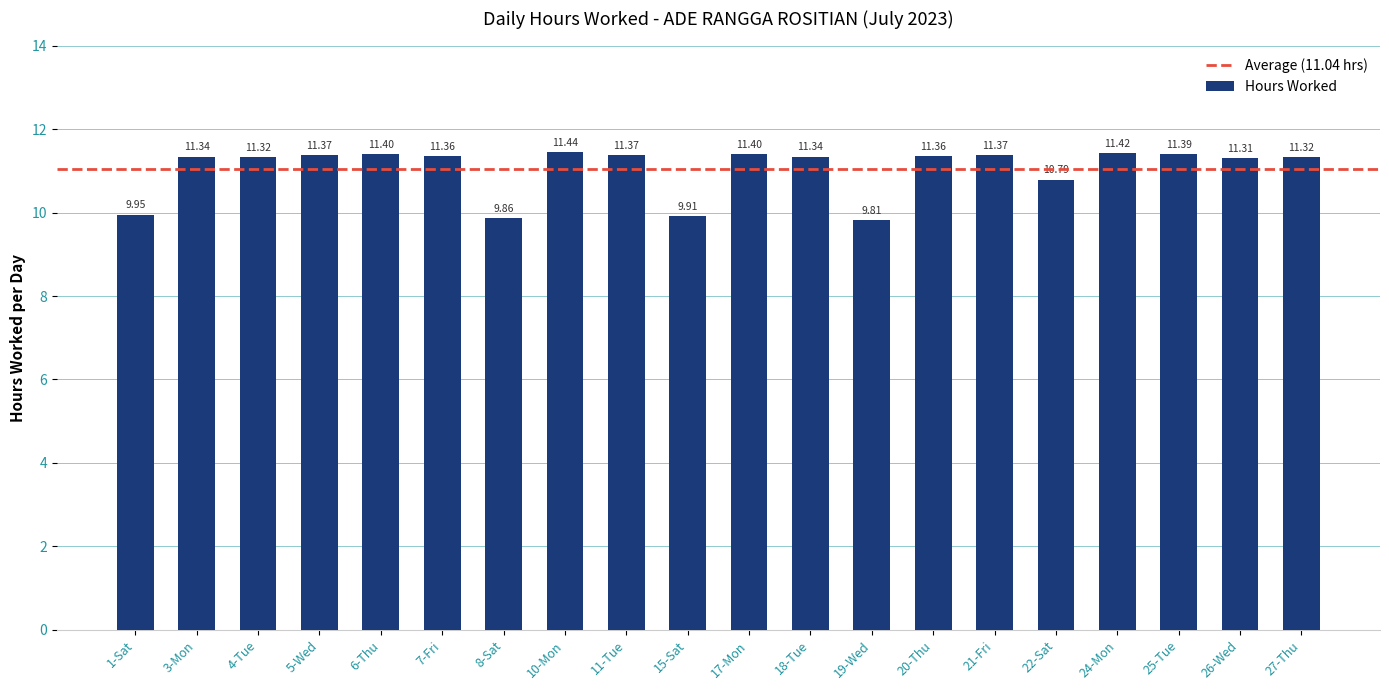

How many series are shown in this chart?

1